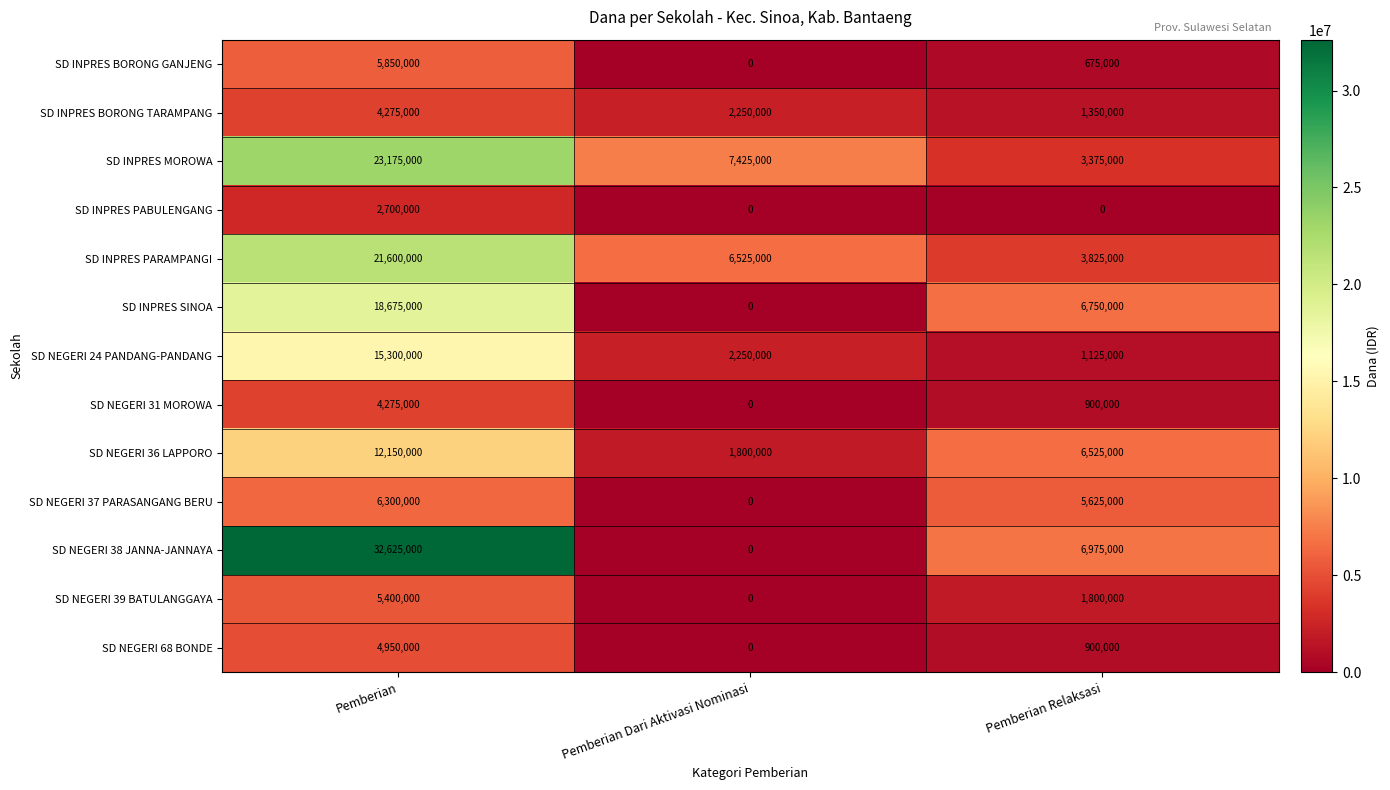

What is the greatest value displayed?

32625000